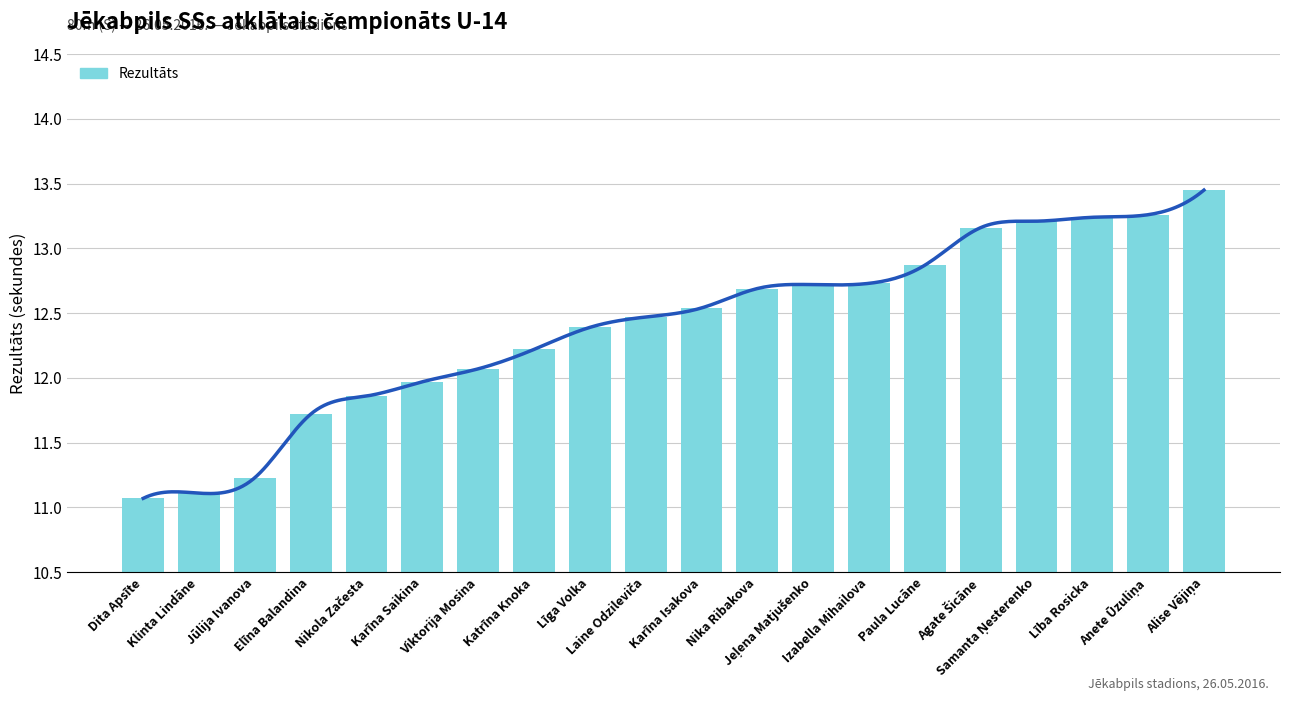

What is the change in value from Karīna Saikina to Agate Šicāne?

+1.2